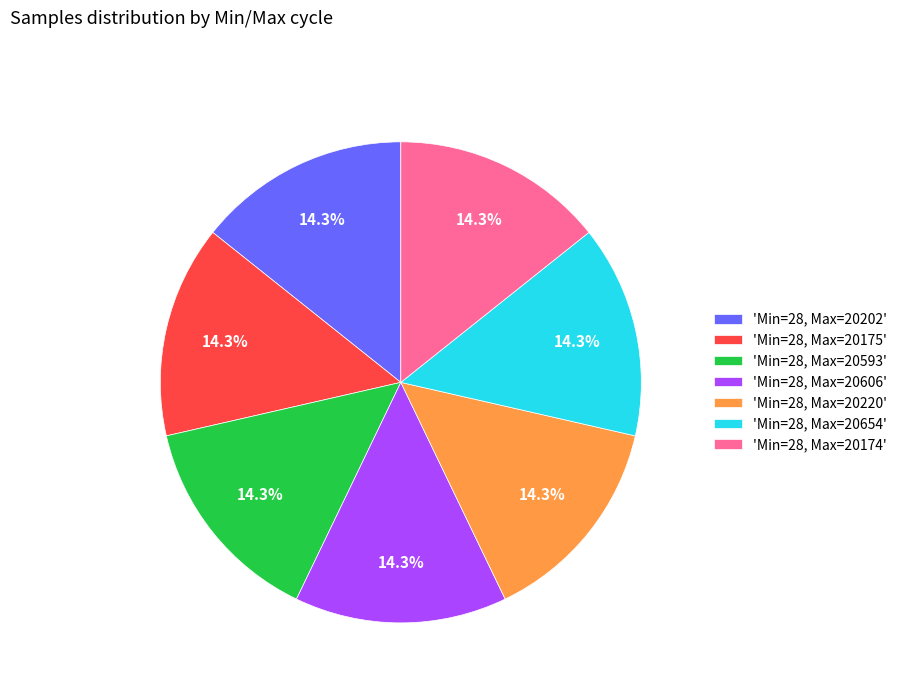

Does 'Min=28, Max=20220' represent more than half of the total?

No